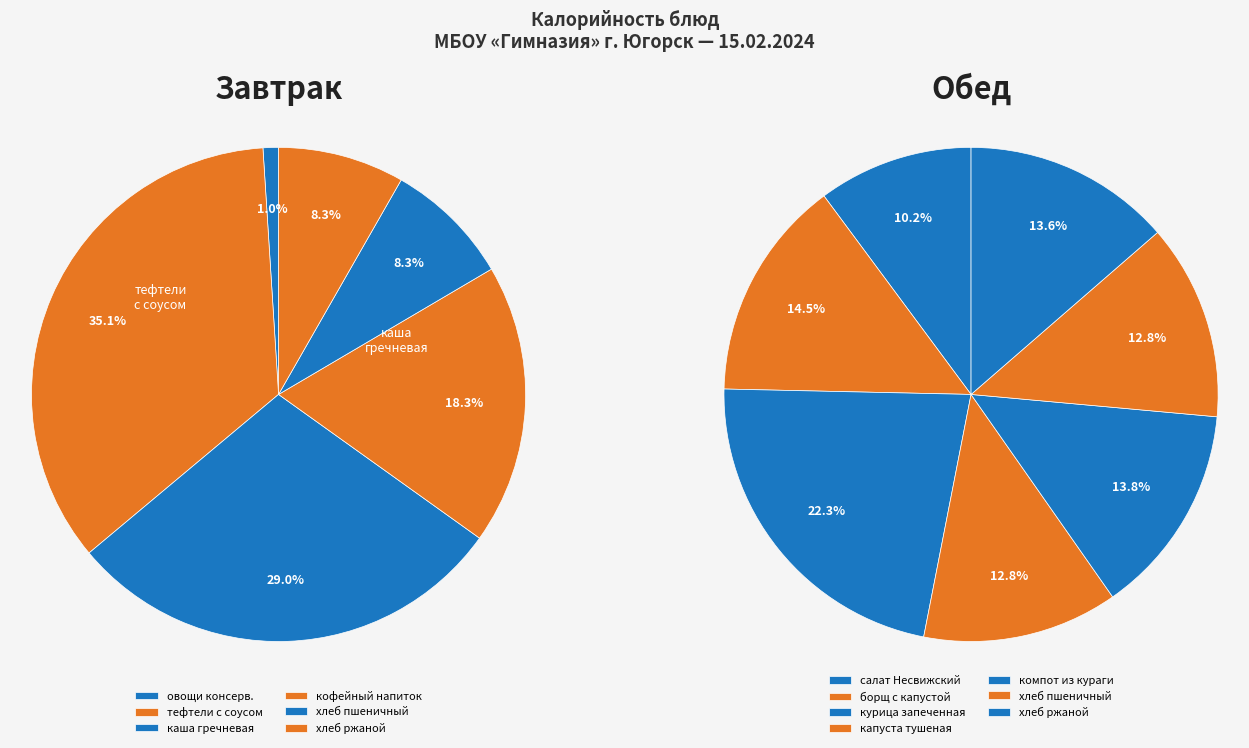

Between тефтели из мяса с соусом and хлеб ржаной (завтрак), which is larger?

тефтели из мяса с соусом